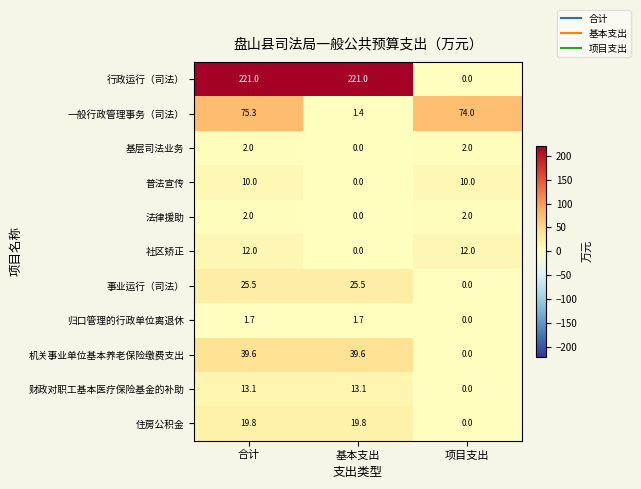

At which label does 事业运行（司法） reach its minimum?

项目支出